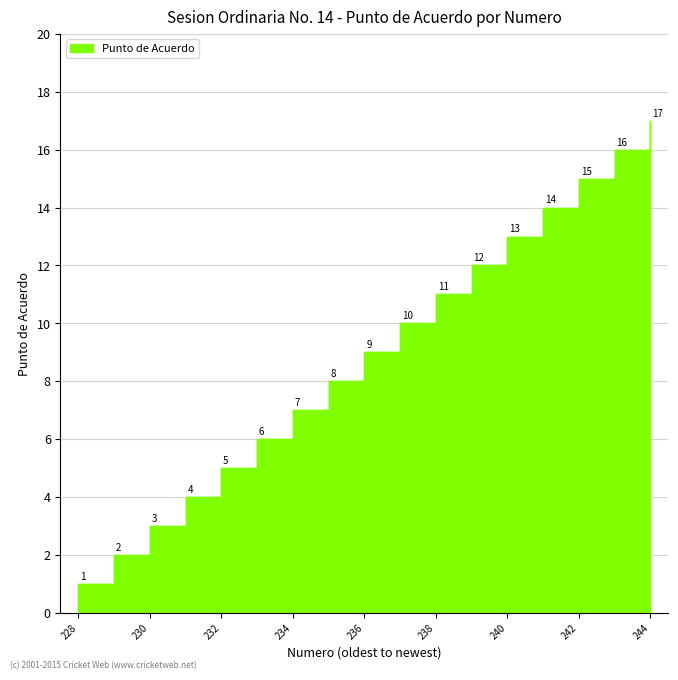

True or false: the data shows 6 at 233.

True